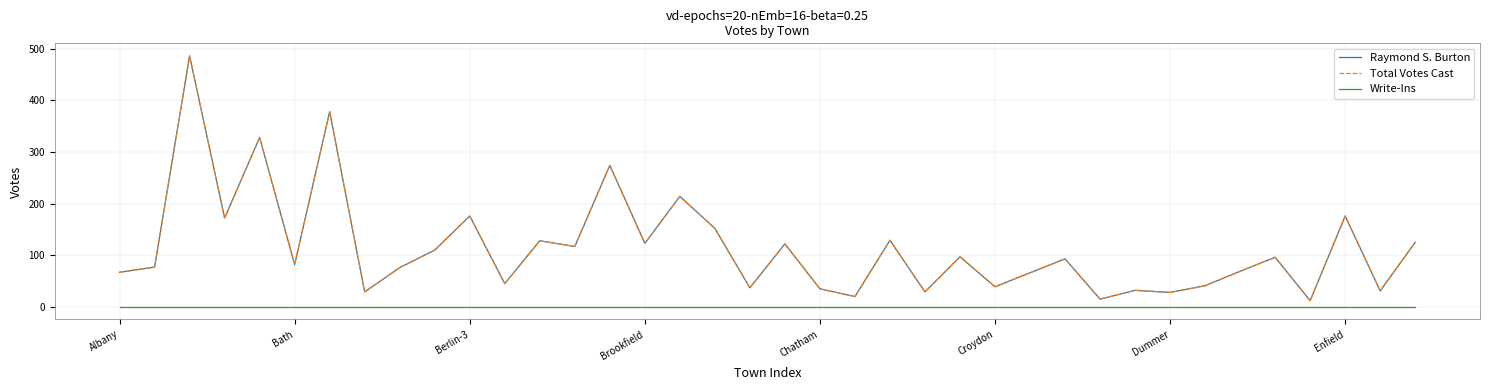

At how many categories does at least one series exceed 237?

4